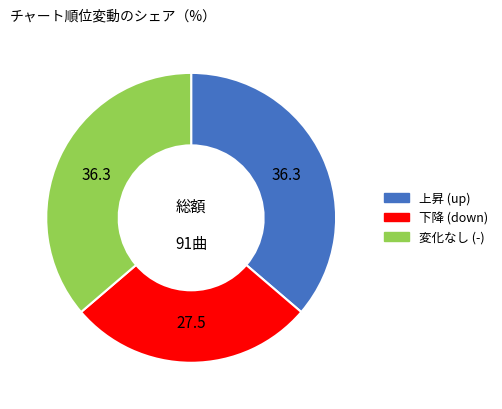

Is there a majority slice in this chart?

No